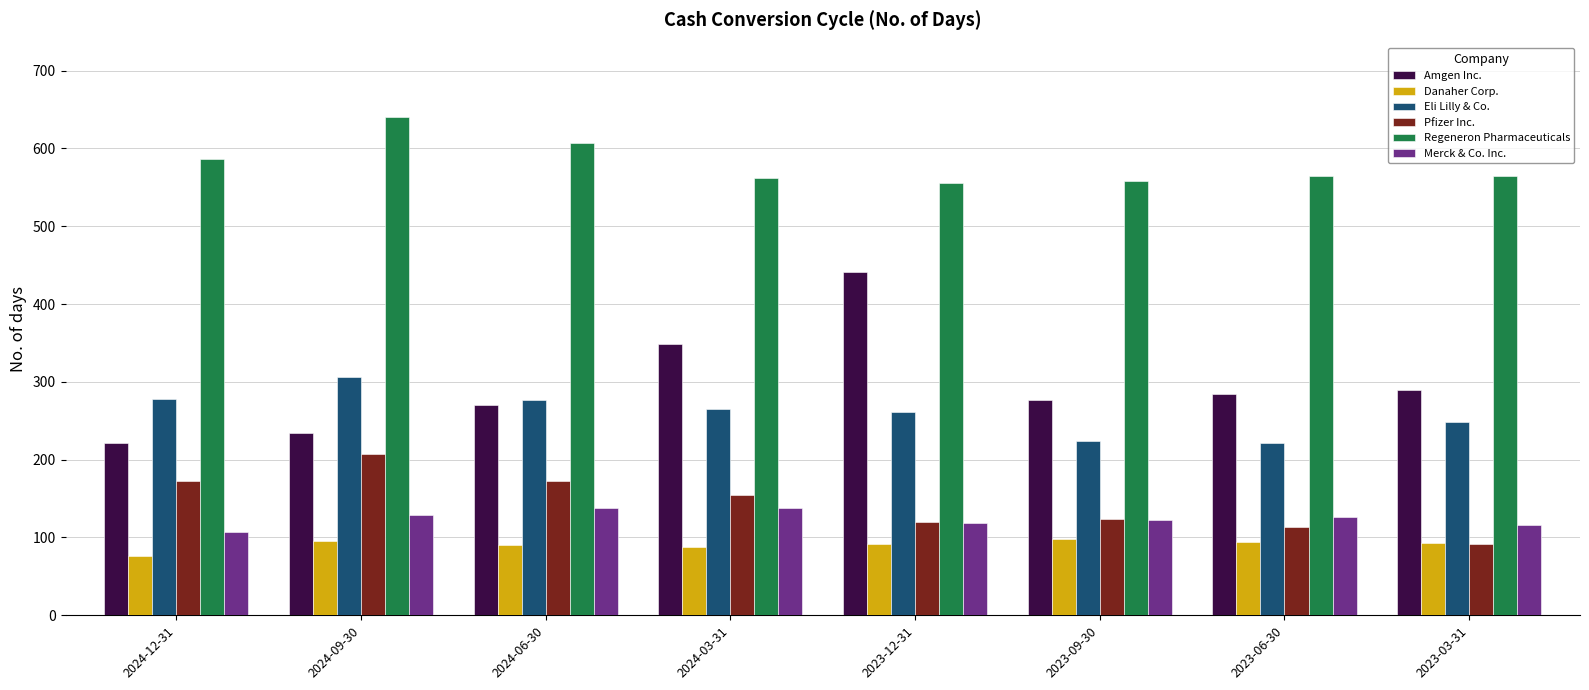

How many data points in Danaher Corp. are less than 93?

4